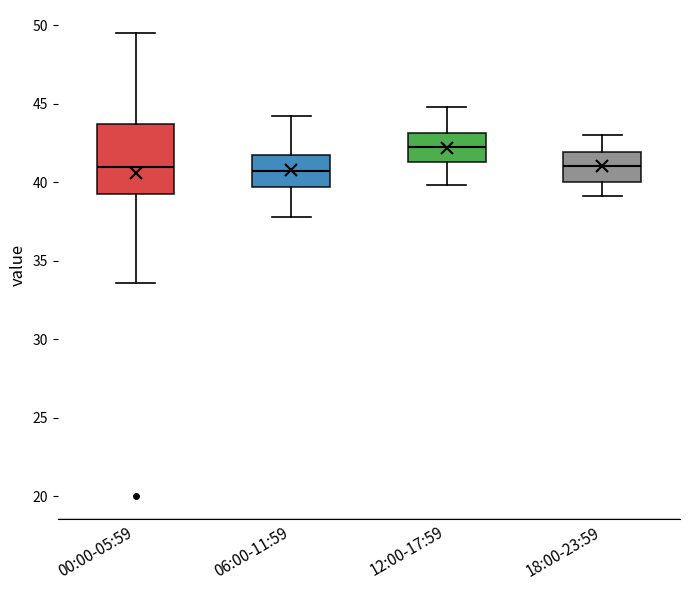

Comparing the boxes themselves (not the whiskers), which one is the tallest?

00:00-05:59